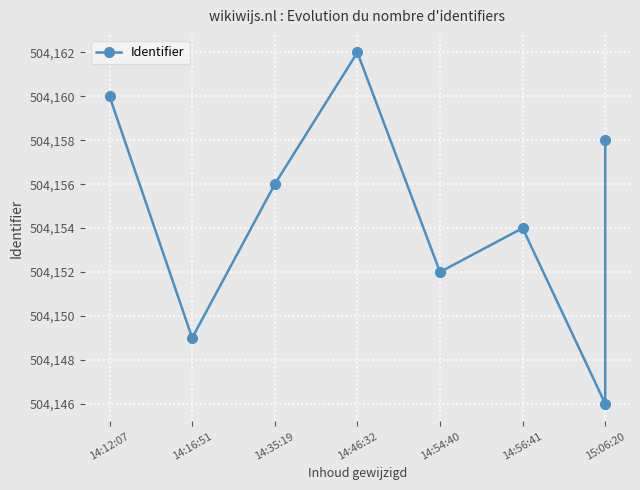

What is the difference between the values at 14:12:07 and 14:54:40?

8